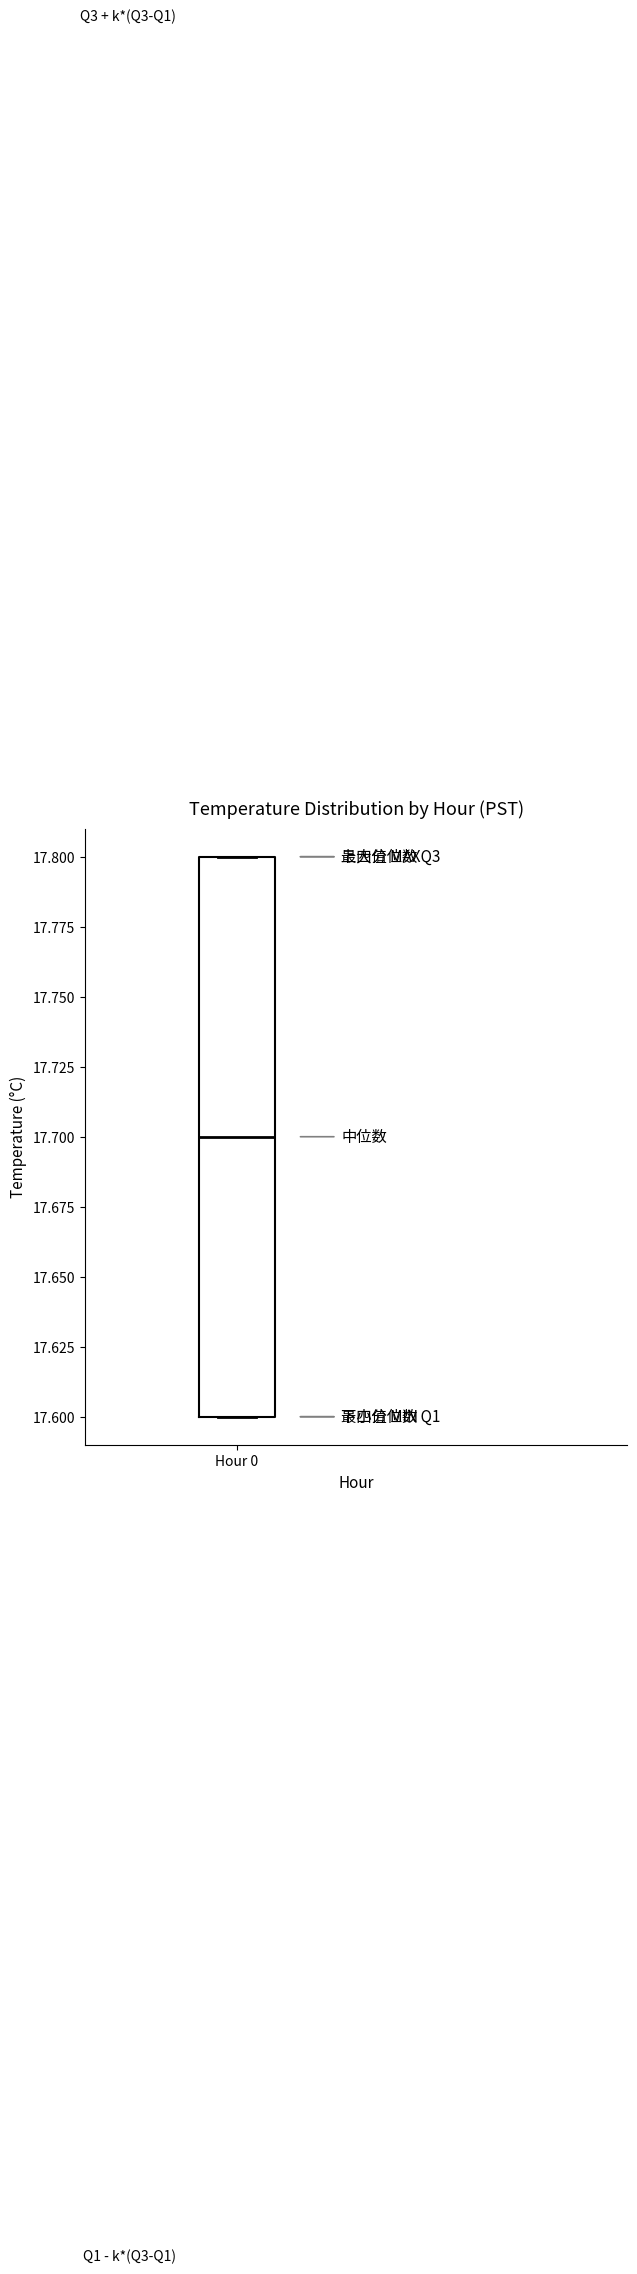

Read this box plot against the y-axis: the position of the median line, the range covered by the box, and the ends of both whiskers. The values are not printed on the chart, so give them approximately, as read against the axis.

median 17.7, box 17.6 to 17.8, whiskers 17.6 to 17.8